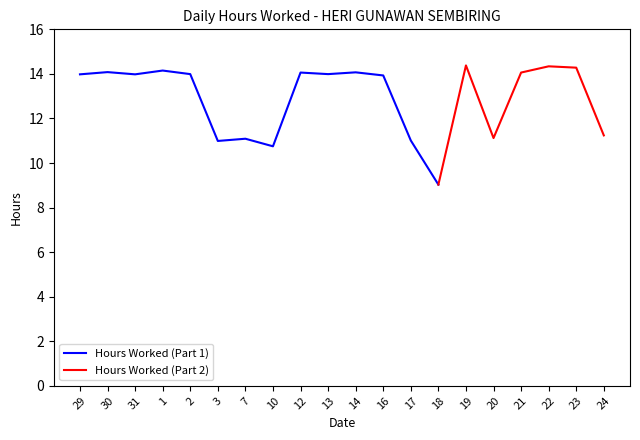

Where is the first local minimum?

31